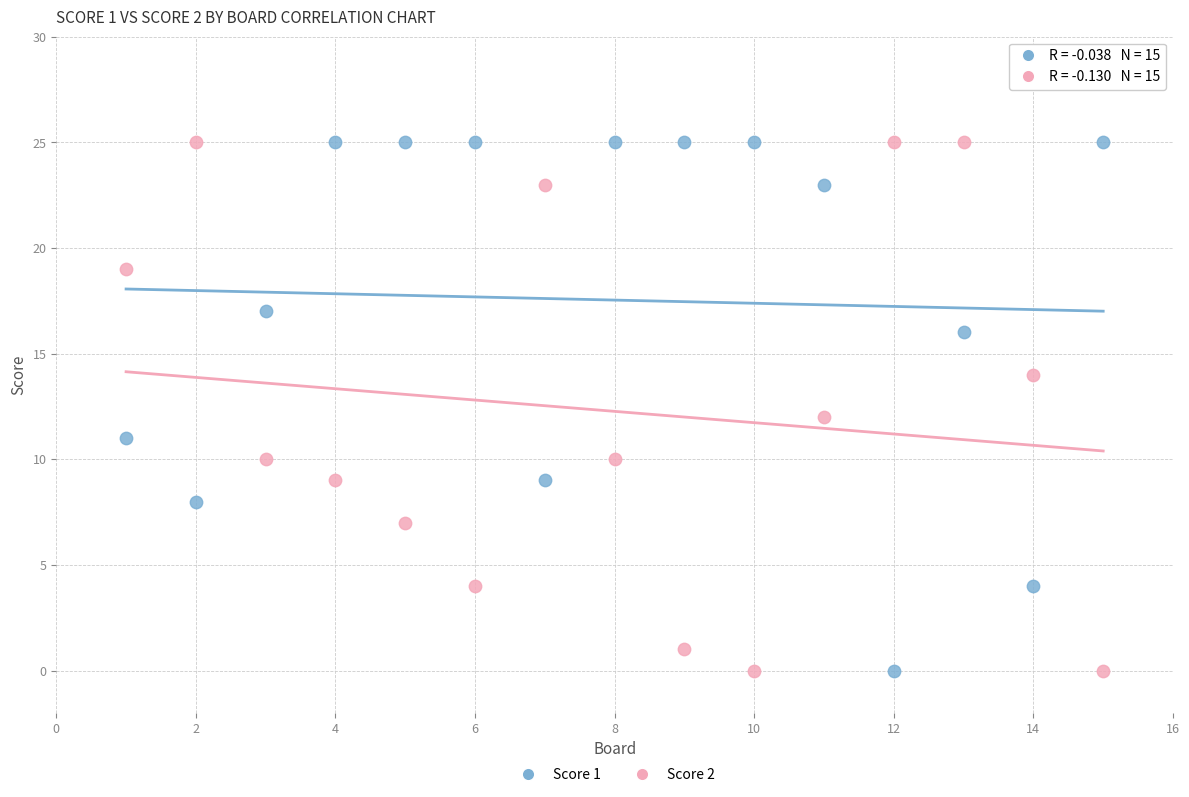

Across all data points, what is the range of Y values (max minus min)?

25